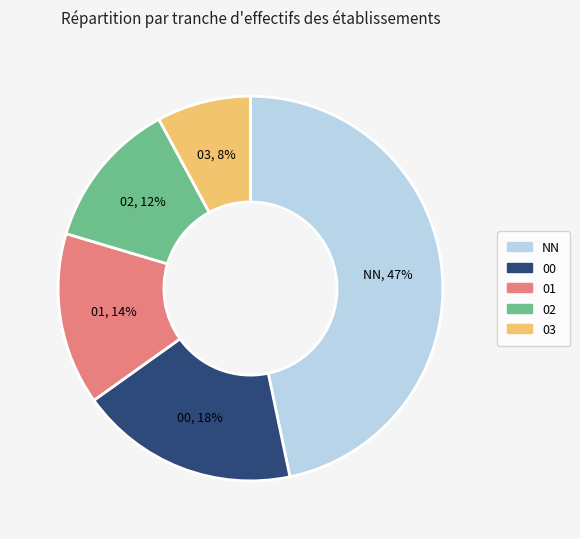

Does any single category account for the majority?

No